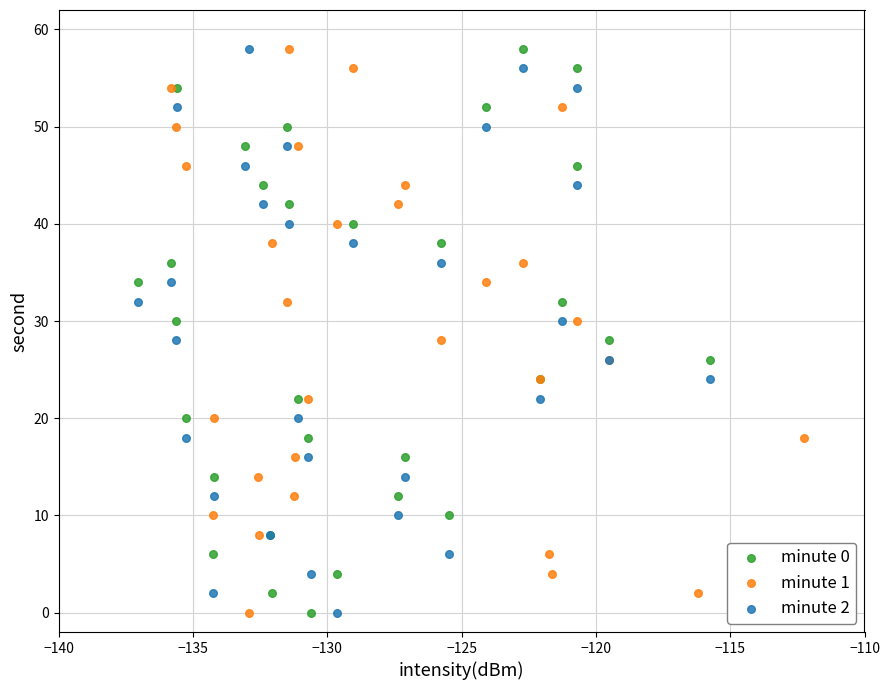

What are all the series names shown in the legend?

minute 0, minute 1, minute 2